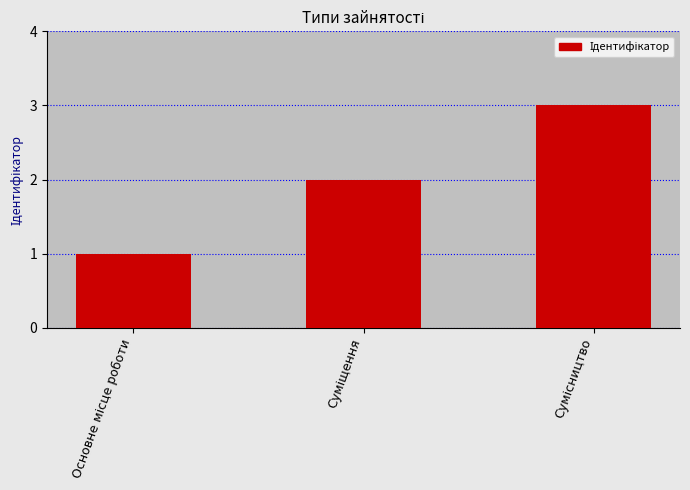

Reading right to left, list all the values displayed in this chart.

3	2	1